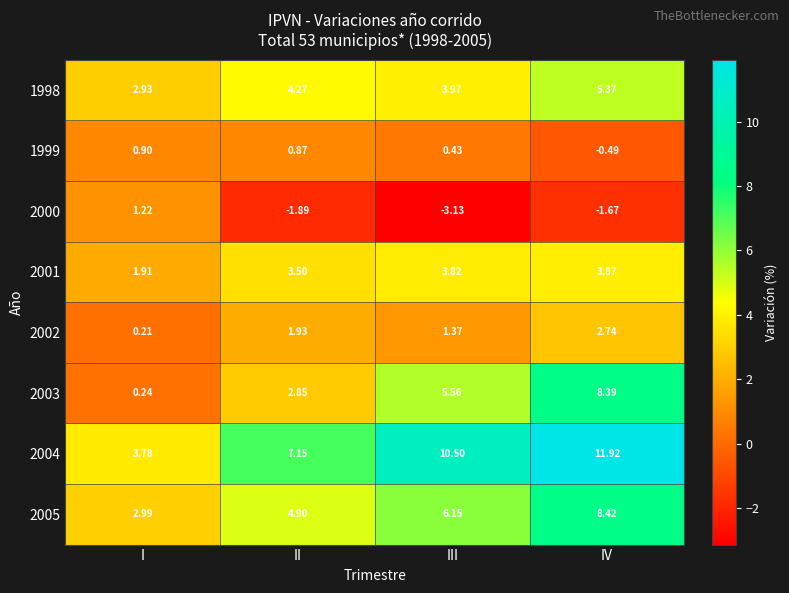

Where does the 1998 series first go above 4?

II